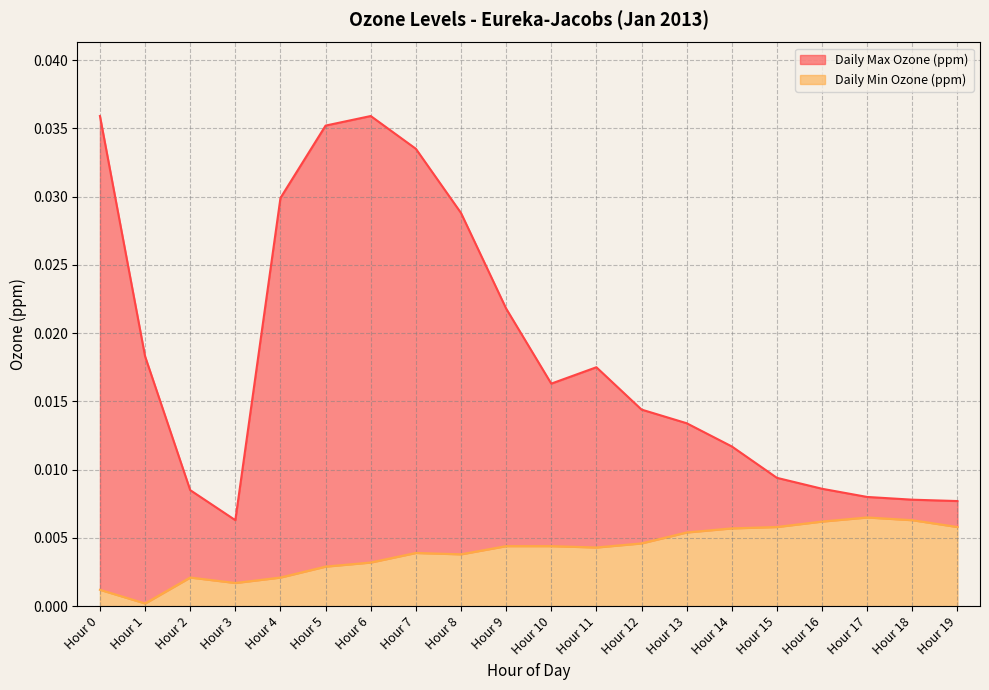

How many categories are shown in the chart?

20